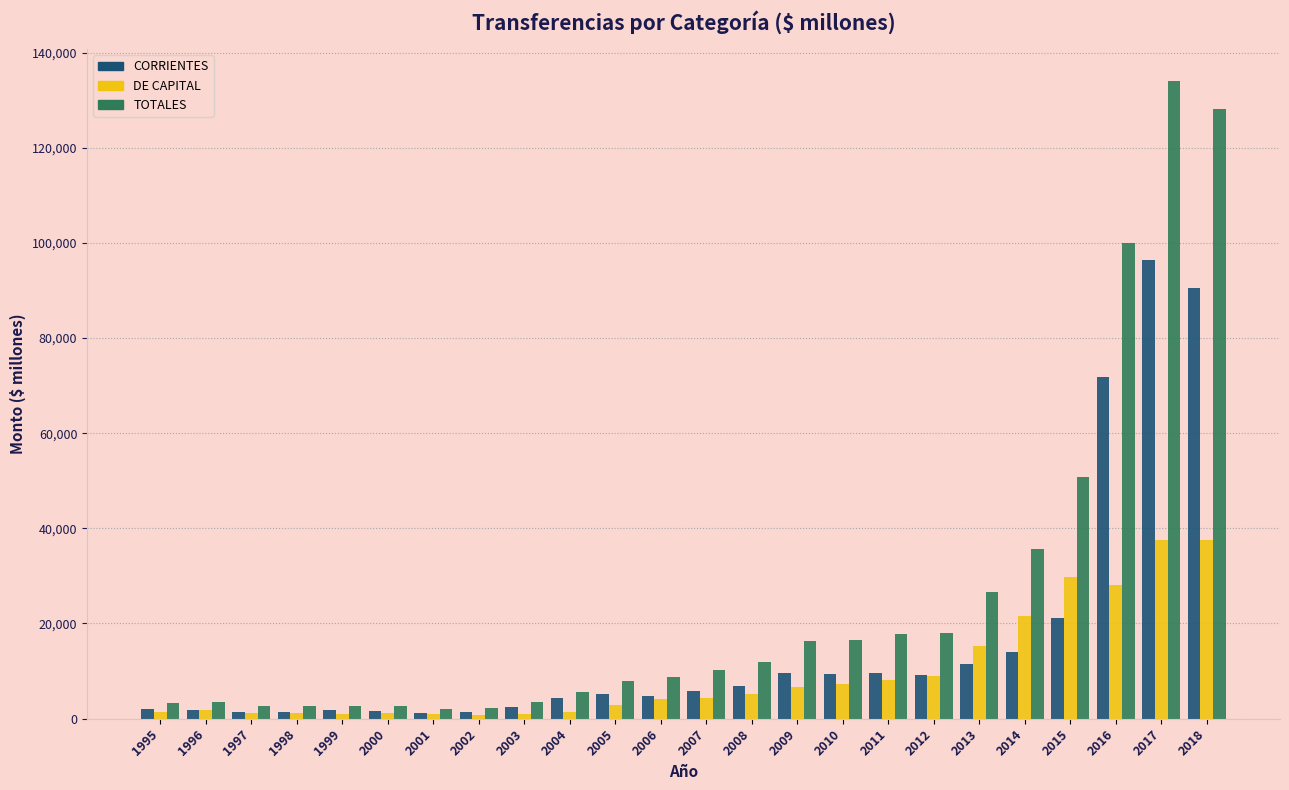

Which series changed the most between 2001 and 2008?

TOTALES